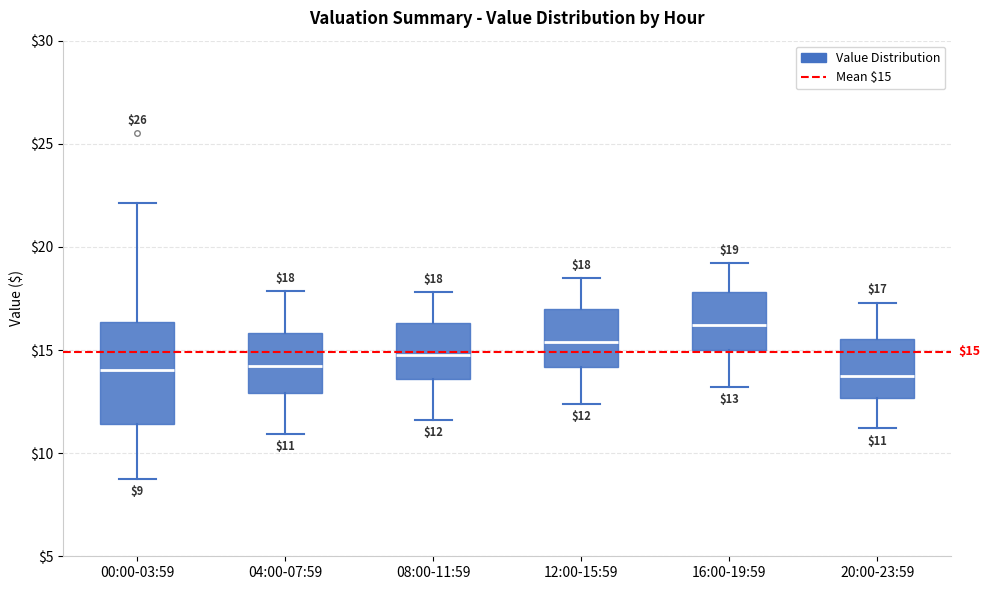

Which box's median line is the highest?

16:00-19:59